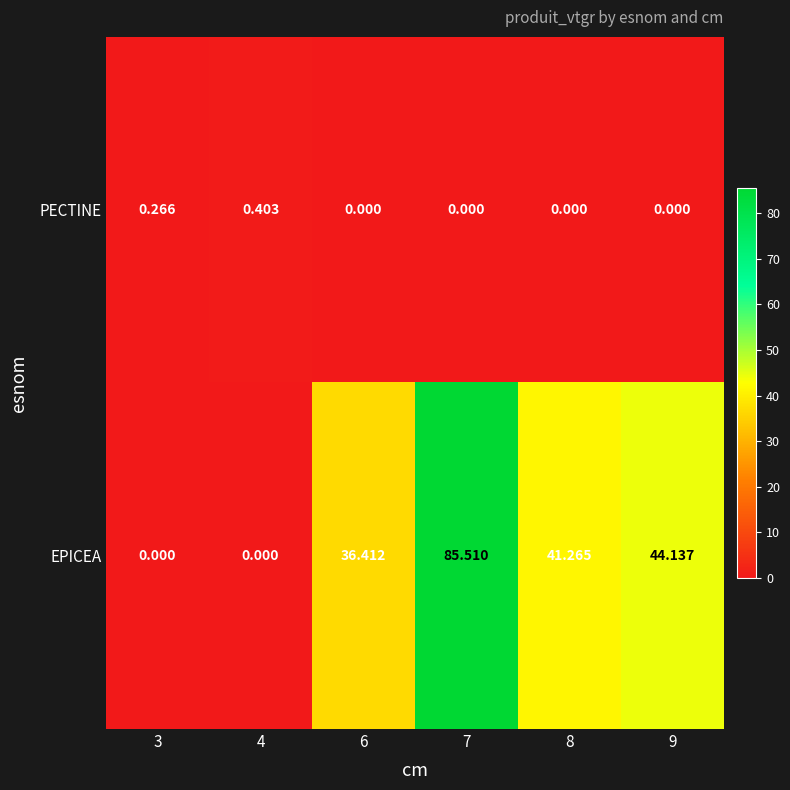

At how many categories does at least one series exceed 5?

4